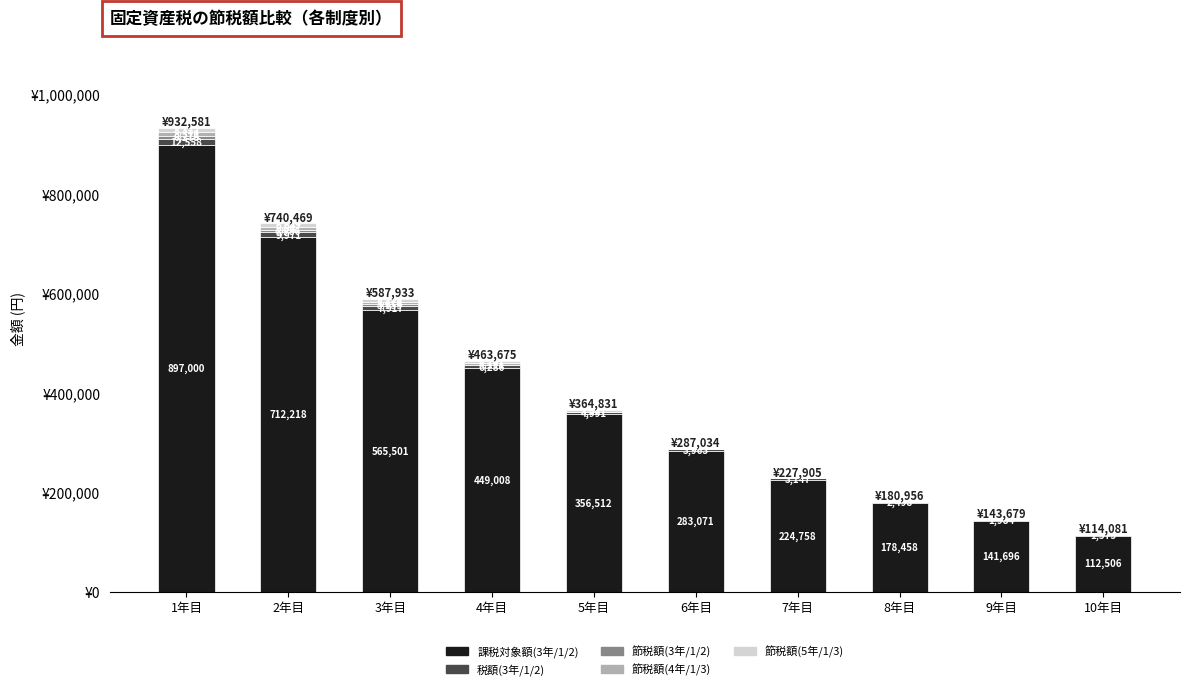

At which category is the sum across all series the highest?

1年目